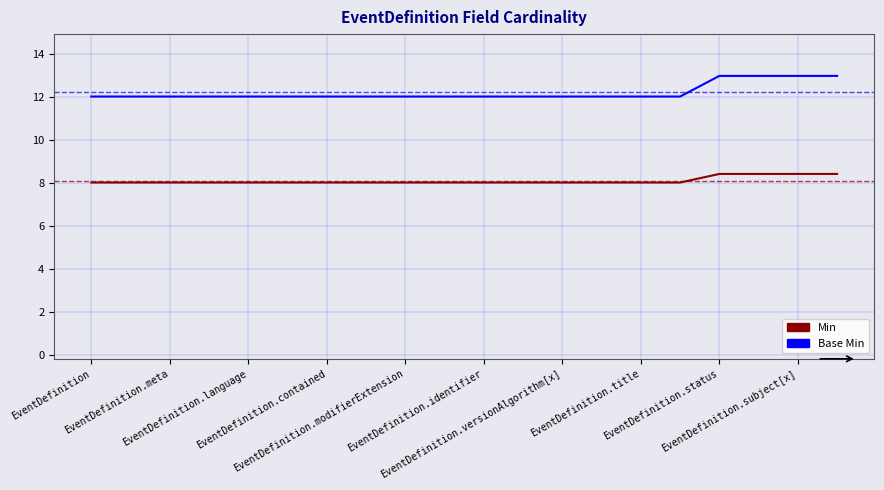

Which series has the widest spread of values?

Base Min